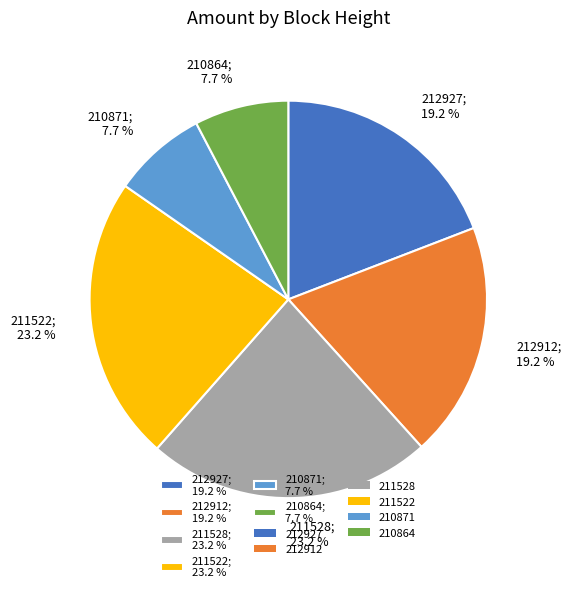

The 210864 slice represents 22% of the pie. True or false?

False